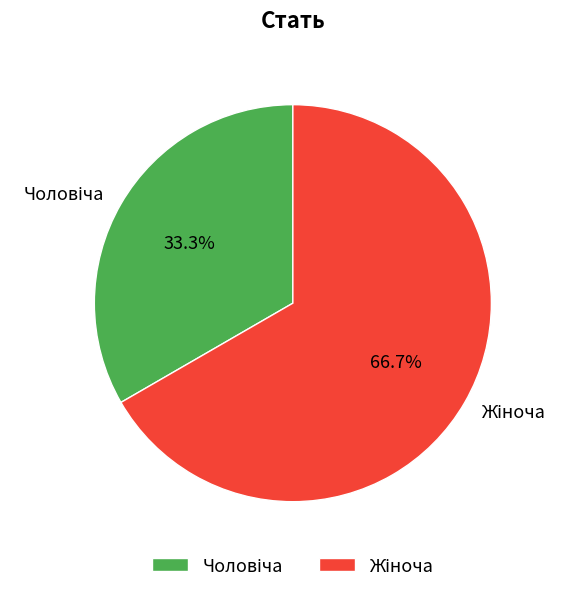

Is there any slice that represents more than half of the pie?

Yes